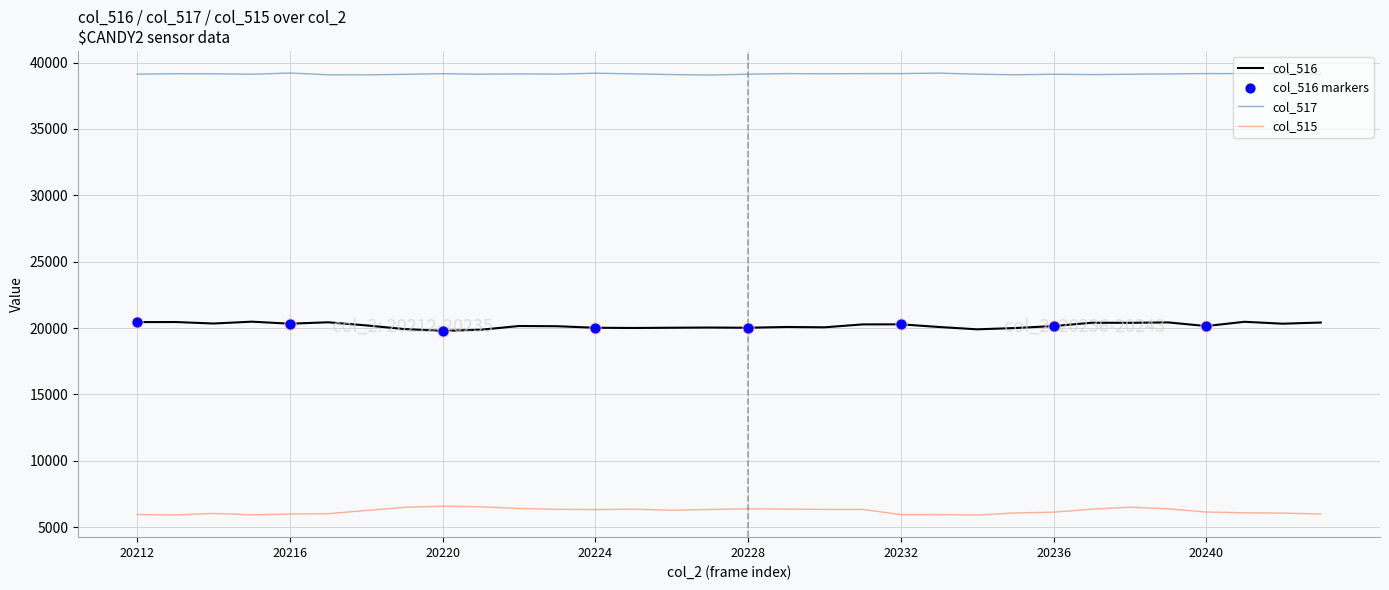

True or false: col_516 and col_517 cross at least once.

False